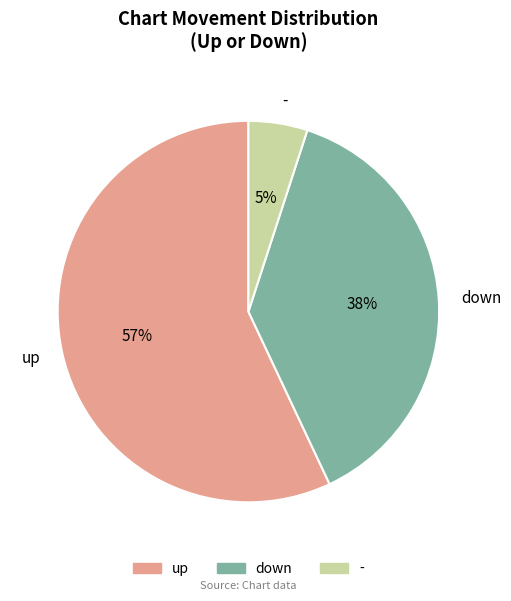

Rank the categories by value from lowest to highest.

-, down, up